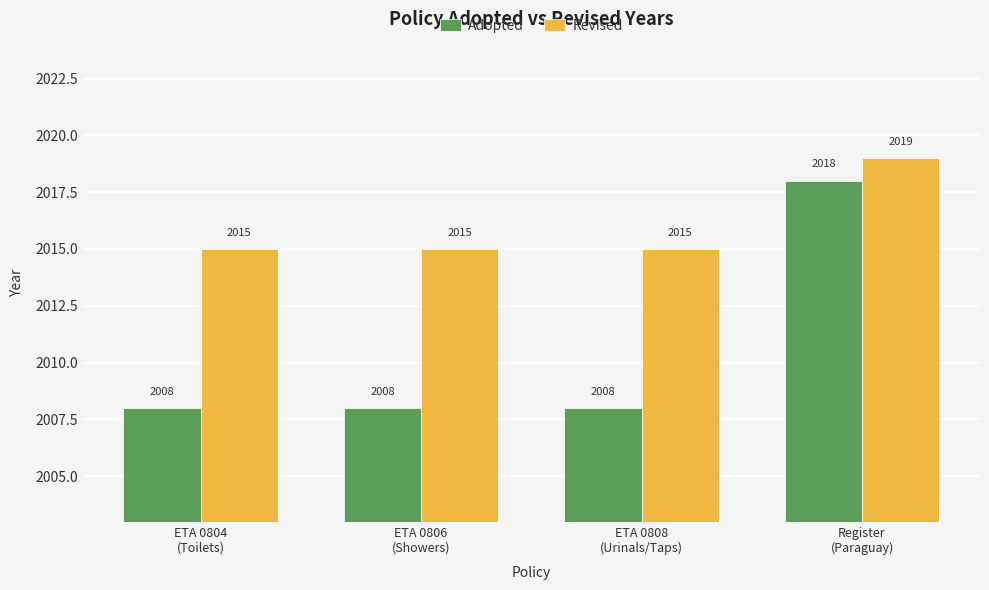

What is the total value across all series at ETA 0808
(Urinals/Taps)?

4023